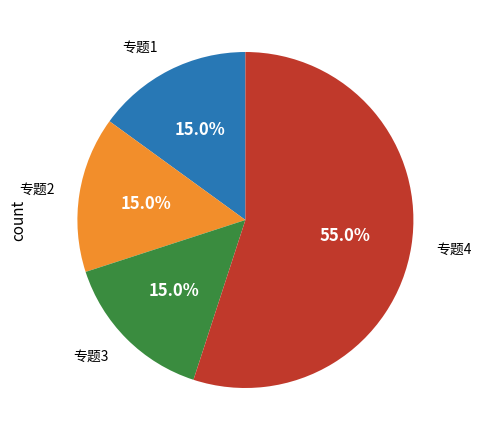

Approximately how many times larger is the value at 专题2 compared to 专题4?

0.3